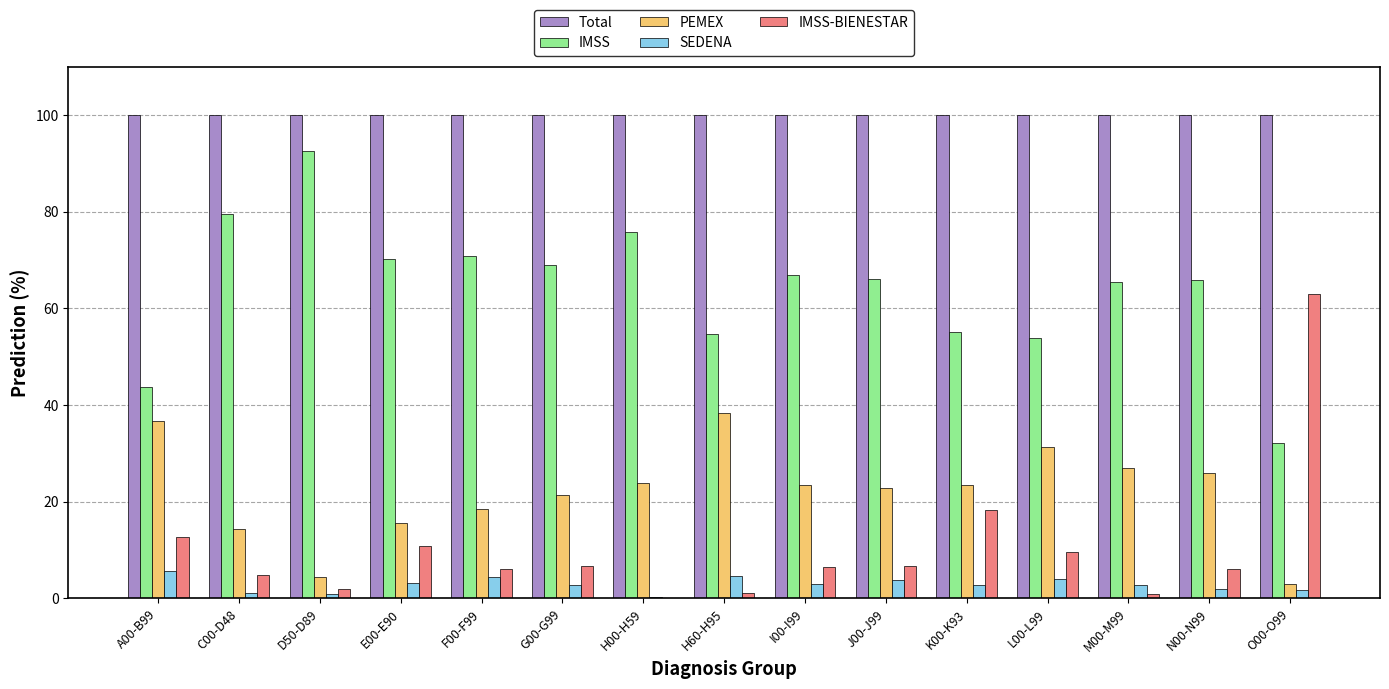

Between I00-I99 and M00-M99, which series saw the biggest shift?

IMSS-BIENESTAR